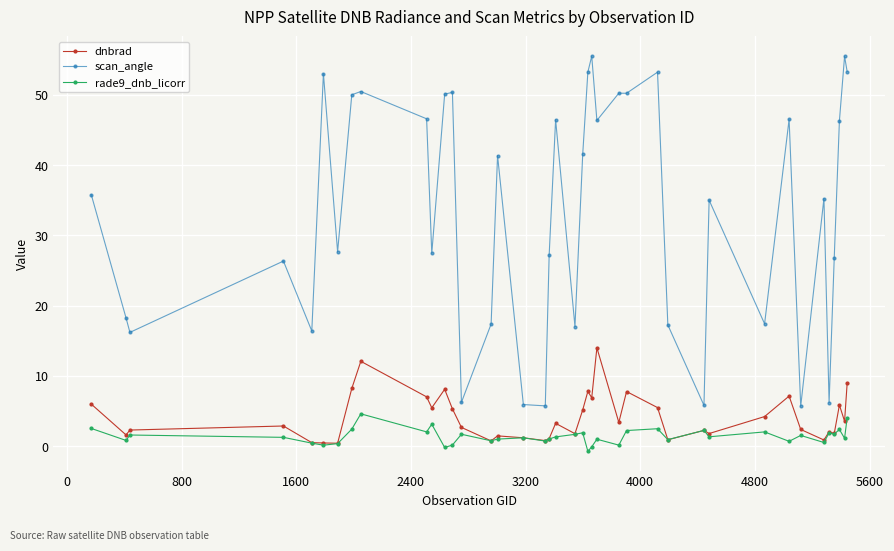

True or false: scan_angle and dnbrad intersect in this chart.

False